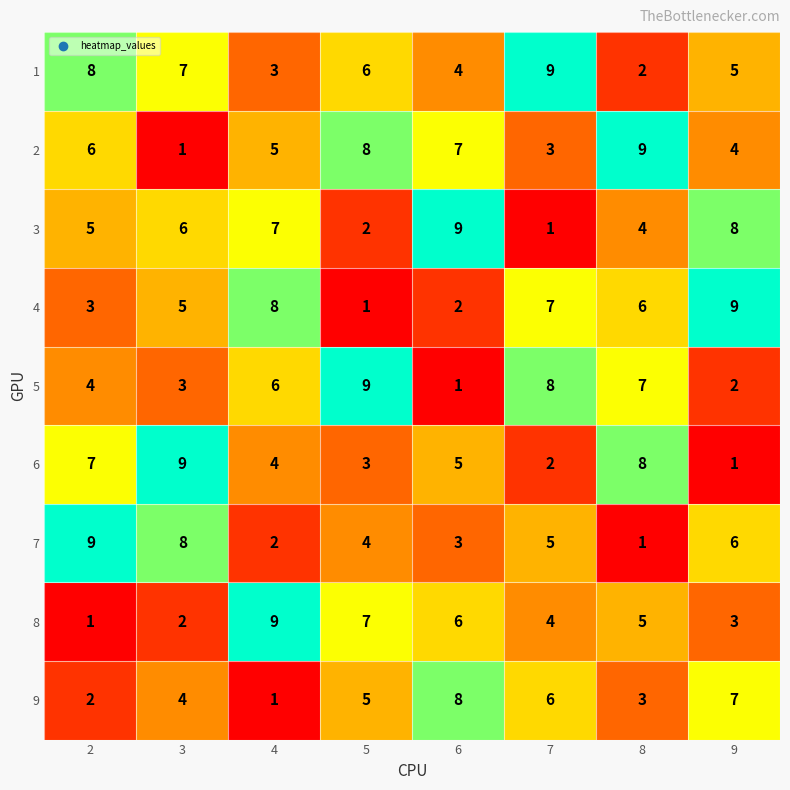

What is the greatest value displayed?

9